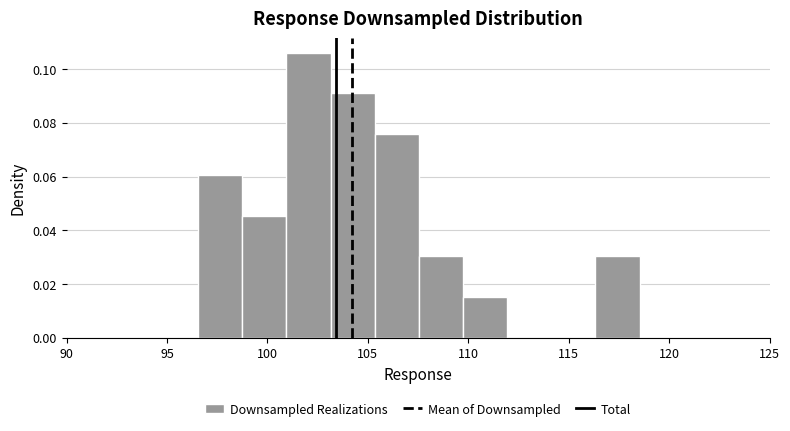

Reading left to right, transcribe this chart: for each bar, give the range it covers on the x-axis and its height. Neither the bar edges nor the heights are printed on the chart, so give them approximately, as read against the axes.

96.5 to 98.5: 0.060
98.5 to 101.0: 0.046
101.0 to 103.0: 0.106
103.0 to 105.5: 0.090
105.5 to 107.5: 0.076
107.5 to 109.5: 0.030
109.5 to 112.0: 0.016
112.0 to 114.0: 0
114.0 to 116.5: 0
116.5 to 118.5: 0.030